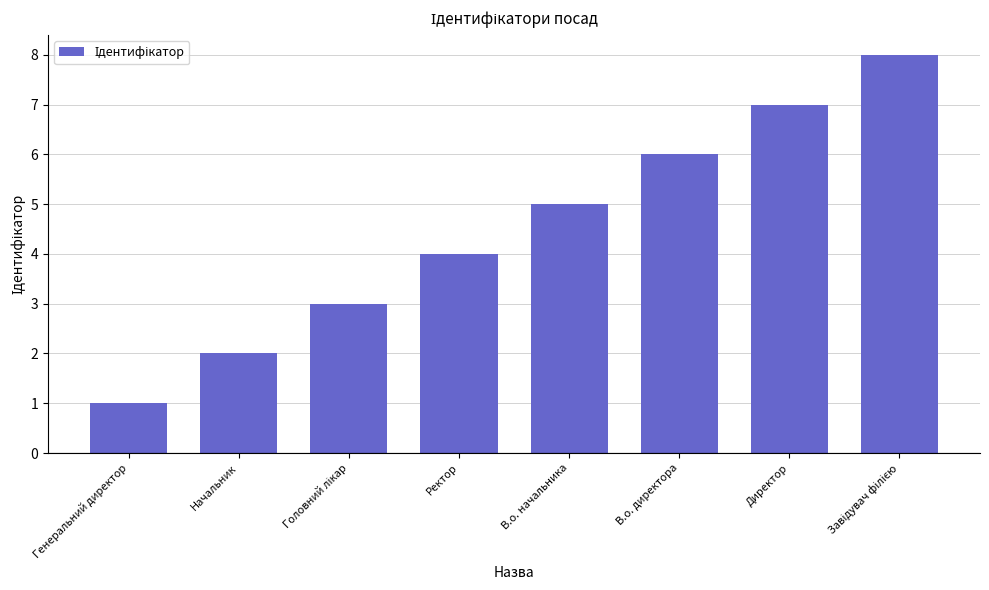

Where is the data nearest to the value 4?

Ректор